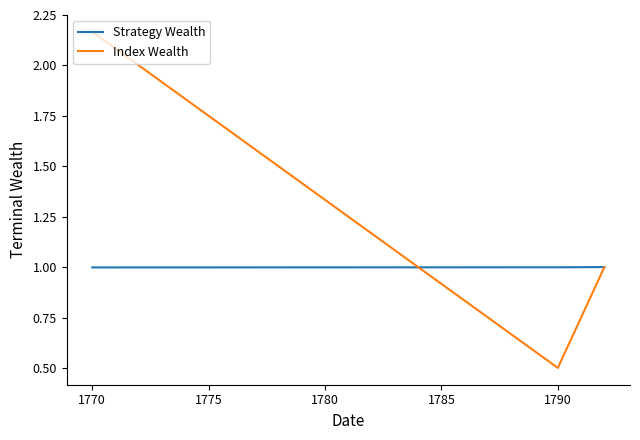

What is the value of the Index Wealth point at the 2nd from the left?

0.5